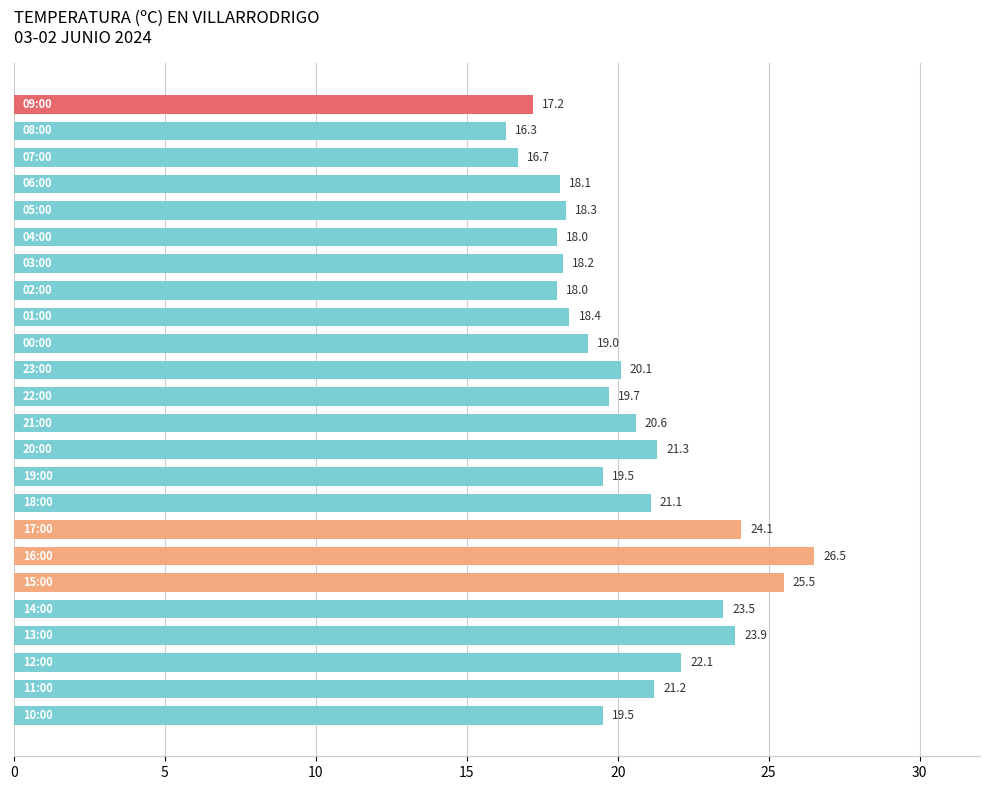

What is the difference between the maximum and minimum values?

10.2